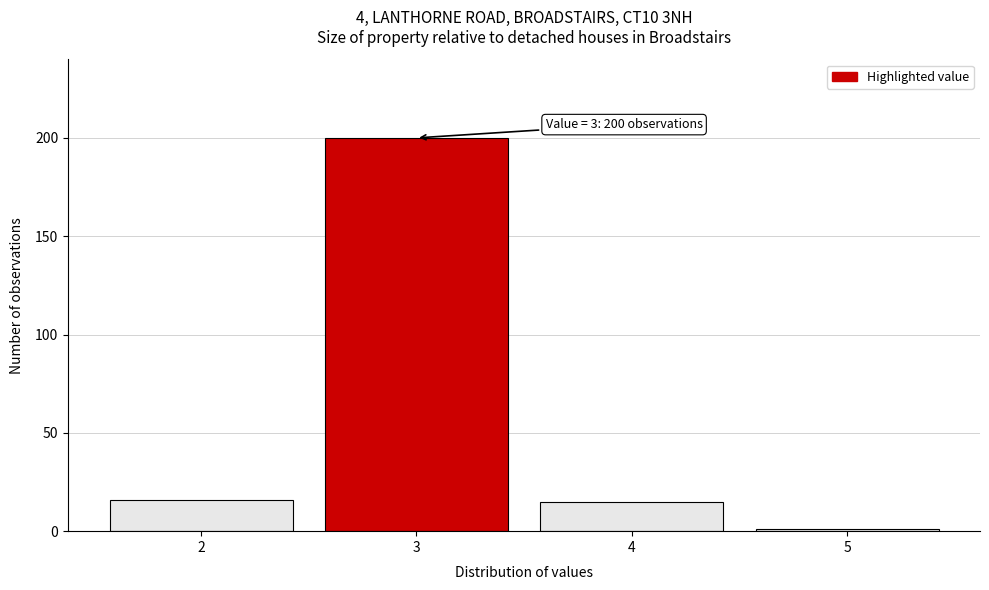

Reading left to right, list all the values displayed in this chart.

16	200	15	1